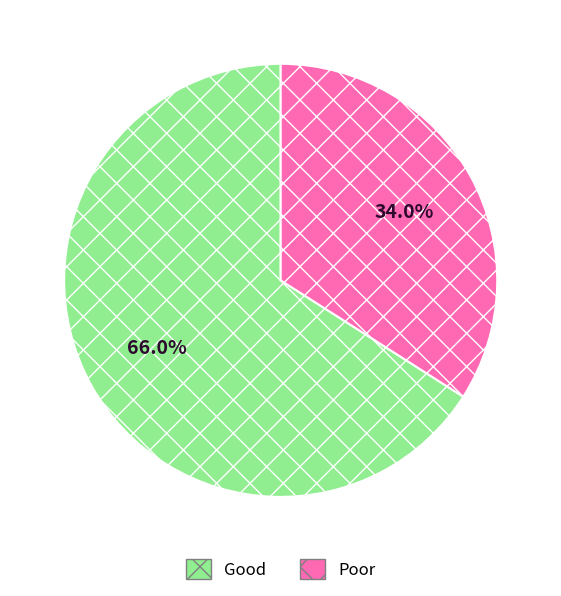

Is the sum of Poor and Good greater than half?

Yes